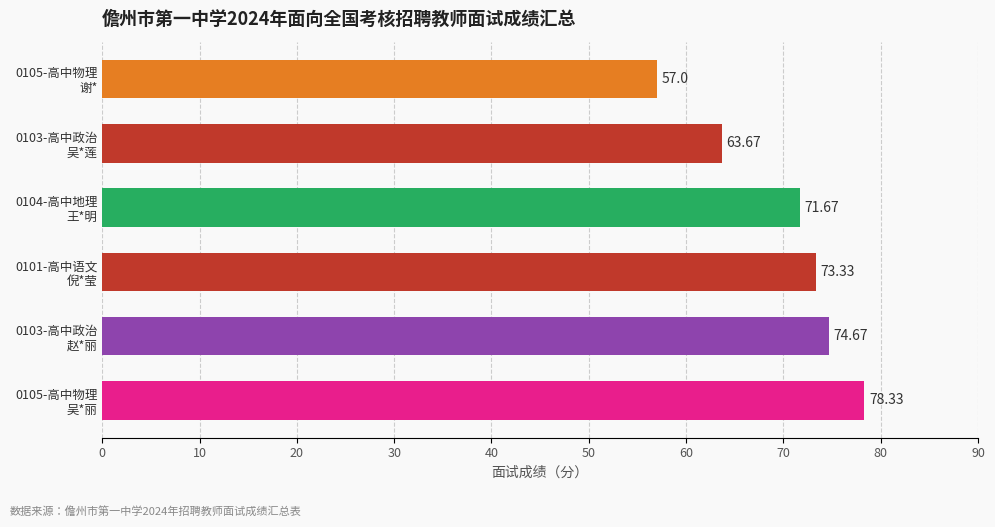

List the labels in order of value, largest first.

0105-高中物理
吴*丽, 0103-高中政治
赵*丽, 0101-高中语文
倪*莹, 0104-高中地理
王*明, 0103-高中政治
吴*莲, 0105-高中物理
谢*